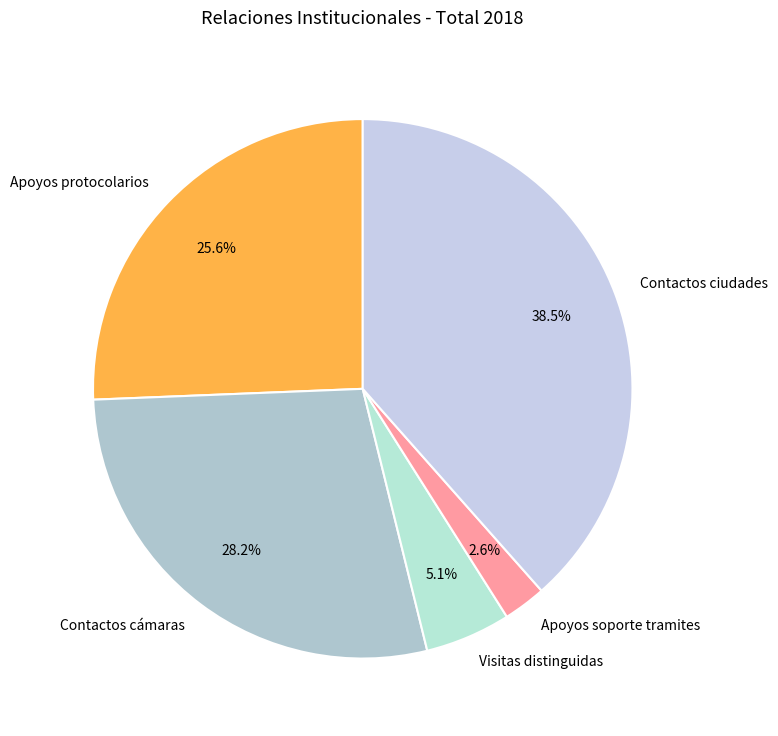

To the nearest percent, what is the average slice percentage?

20%